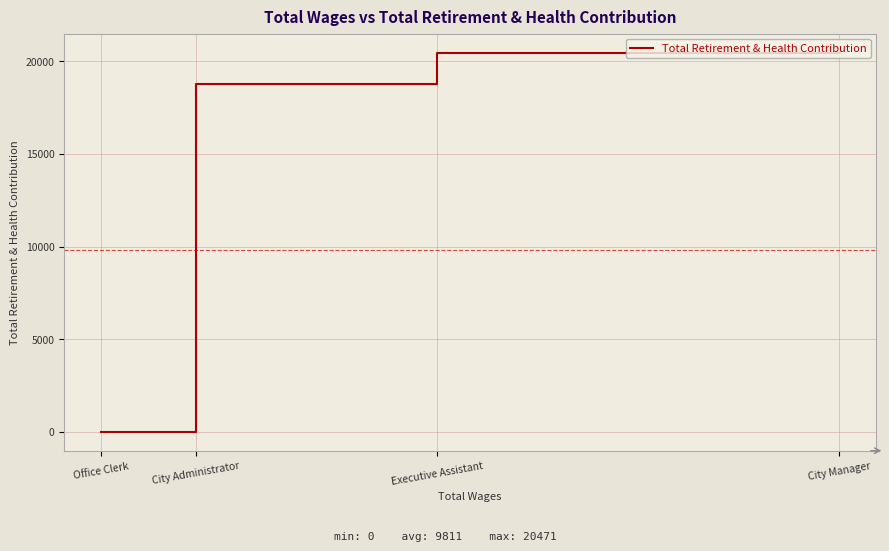

Rank the categories by value from lowest to highest.

City Administrator, Office Clerk, Executive Assistant, City Manager